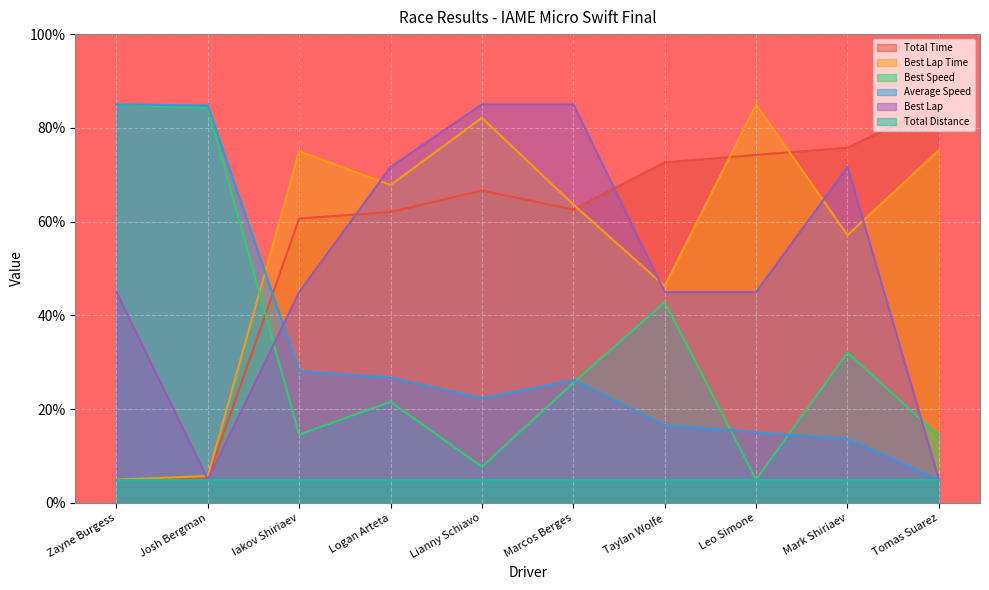

Is it true that Best Speed equals 5.3 at Marcos Berges?

False